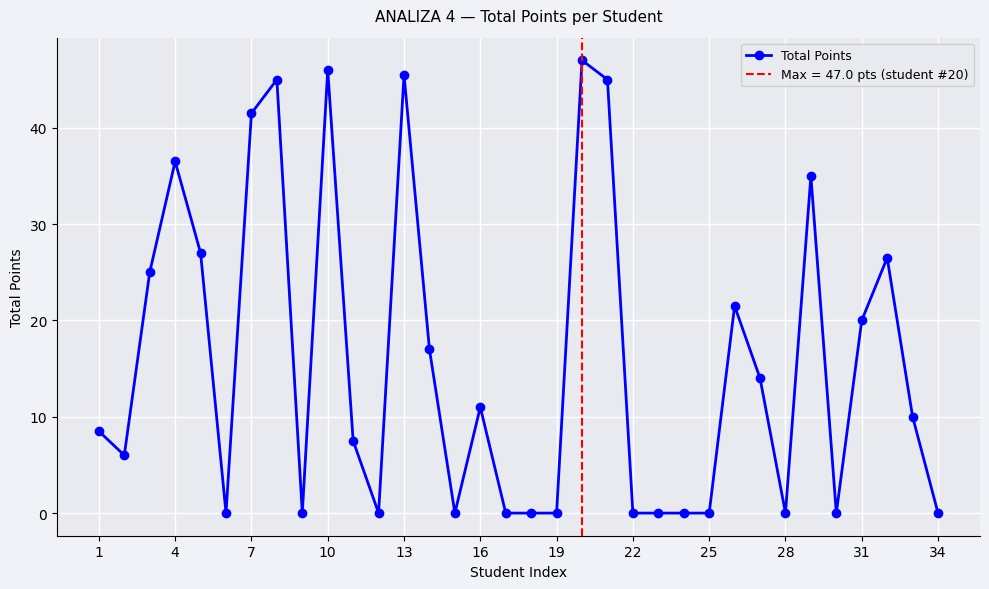

The value of Total Points at 4 is 53.7. True or false?

False